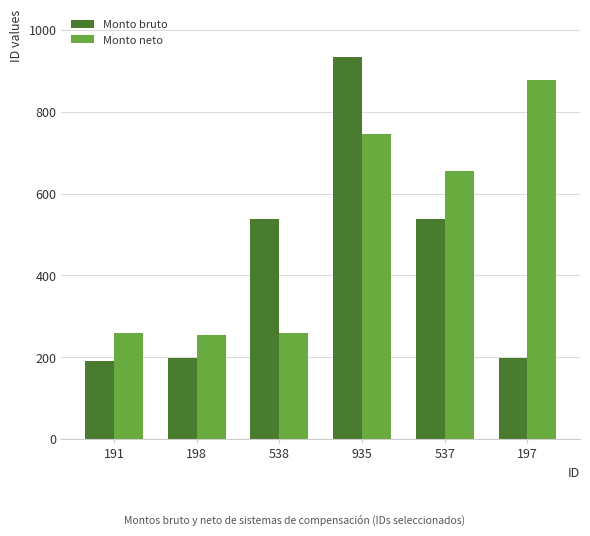

Is it true that Monto neto equals 655 at 537?

True